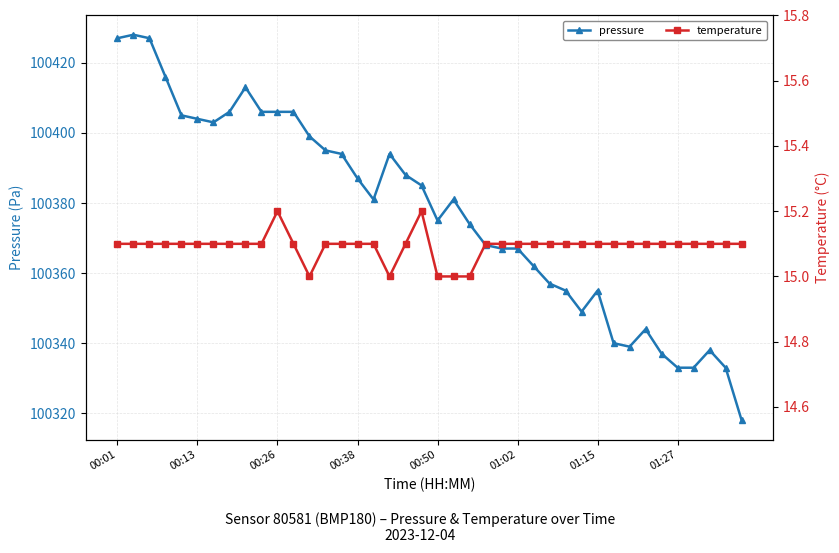

Which series changed the most between 27 and 28?

pressure